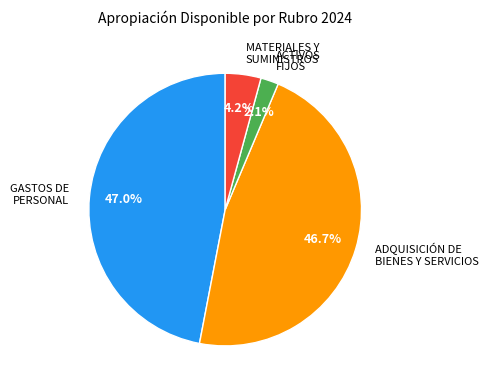

What is the smallest slice in the pie chart?

ACTIVOS FIJOS